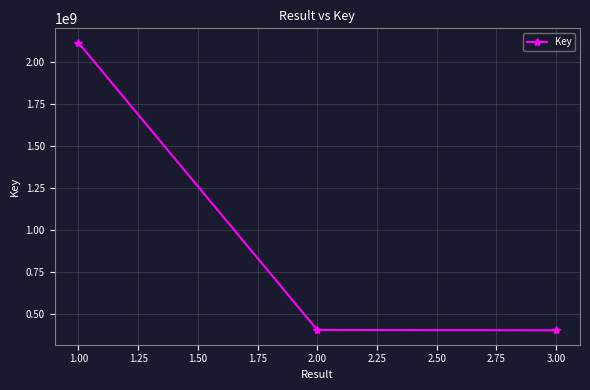

What is the label of the 3rd point from the left?

3.00